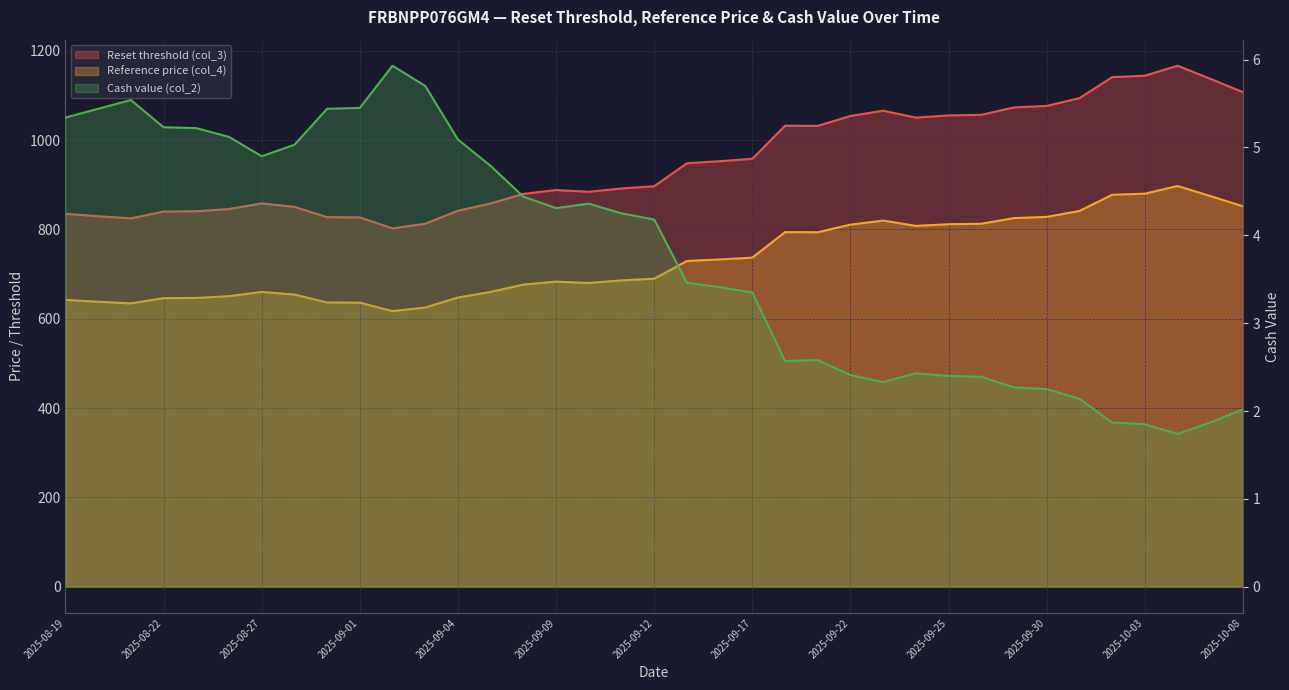

Rank the series by their average value, from highest to lowest.

Reset threshold (col_3), Reference price (col_4), Cash value (col_2)